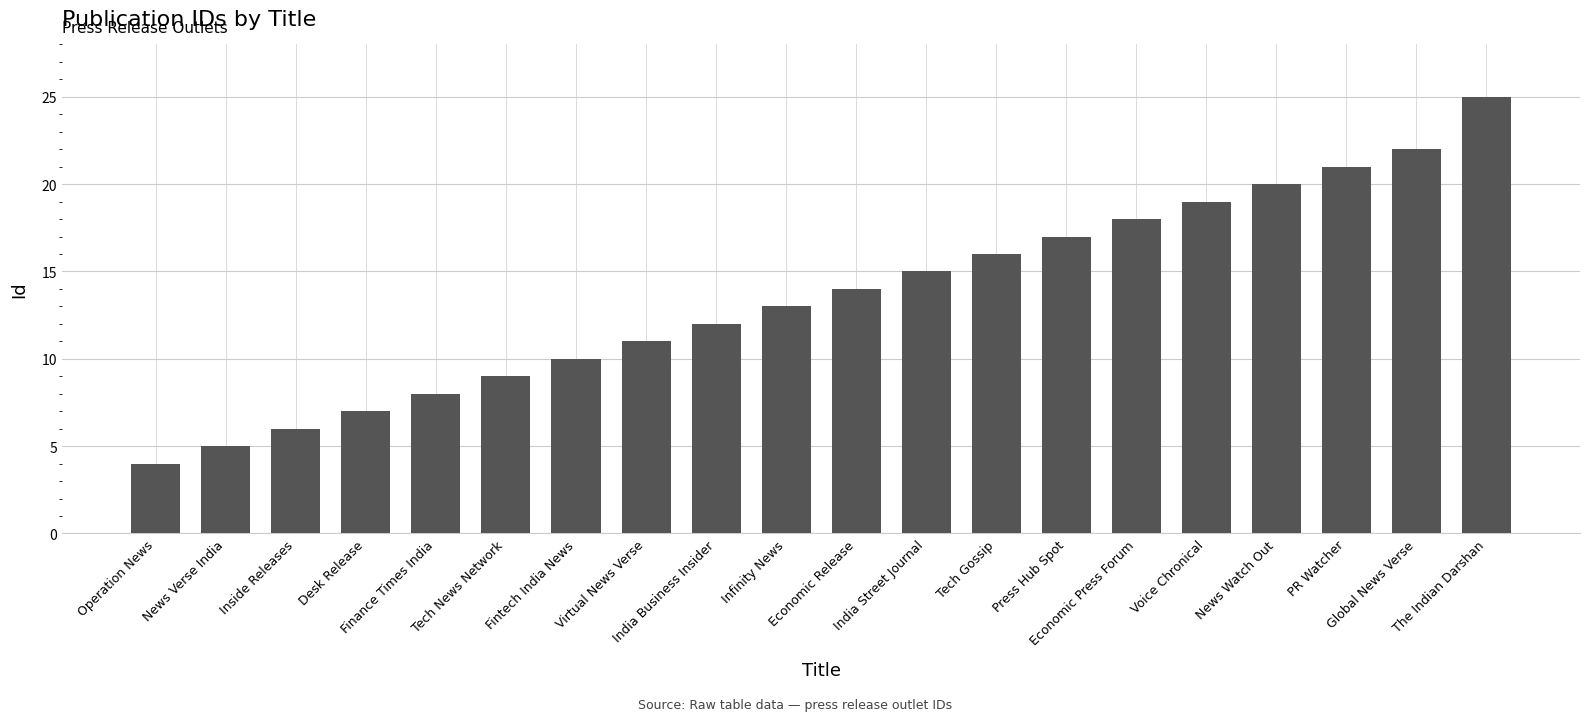

What is the smallest value displayed?

4